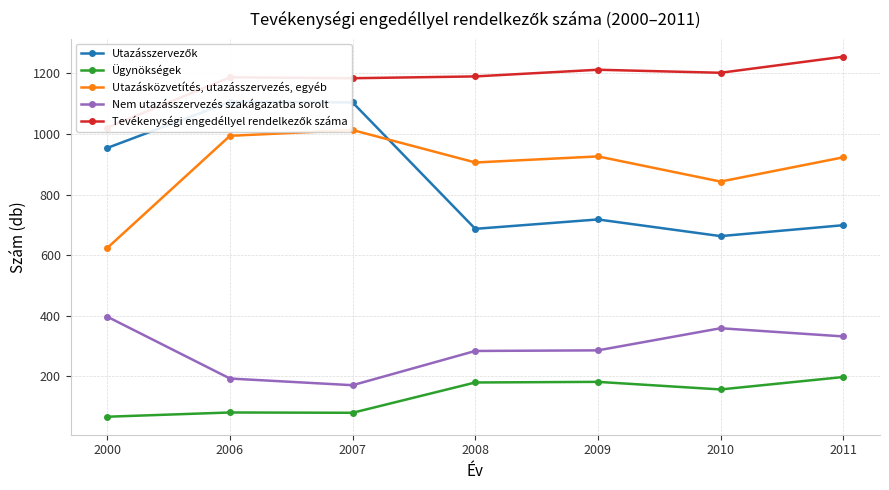

Reading right to left, transcribe all the data shown in this chart.

Utazásszervezők: 2011=699	2010=663	2009=718	2008=687	2007=1104	2006=1106	2000=954
Ügynökségek: 2011=198	2010=157	2009=182	2008=180	2007=80	2006=81	2000=67
Utazásközvetítés, utazásszervezés, egyéb: 2011=923	2010=843	2009=926	2008=906	2007=1013	2006=994	2000=624
Nem utazásszervezés szakágazatba sorolt: 2011=332	2010=359	2009=286	2008=284	2007=171	2006=193	2000=397
Tevékenységi engedéllyel rendelkezők száma: 2011=1255	2010=1202	2009=1212	2008=1190	2007=1184	2006=1187	2000=1021